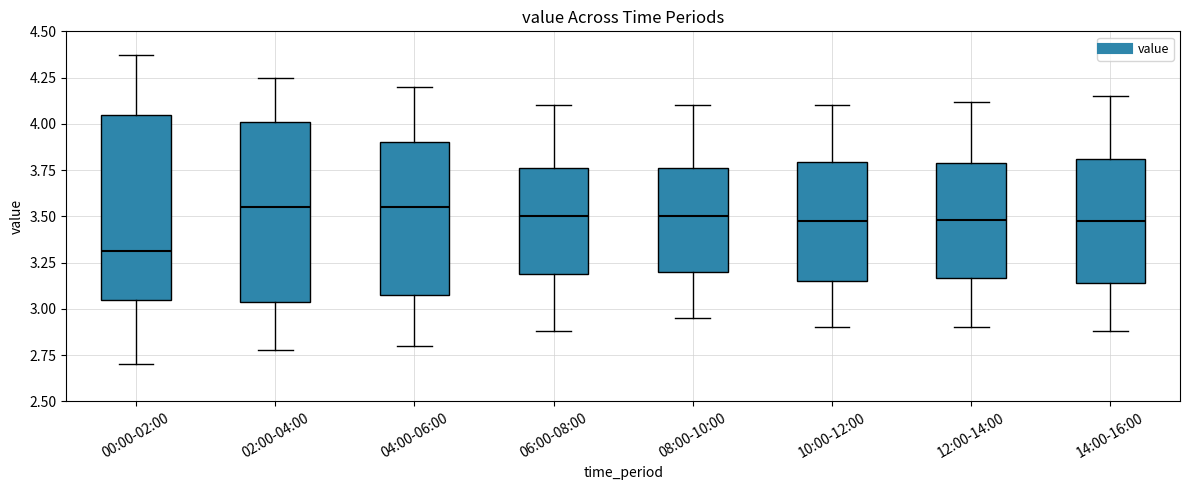

Where does the lower whisker of the box for 08:00-10:00 end on the y-axis? The values are not printed on the chart, so give them approximately, as read against the axis.

2.95